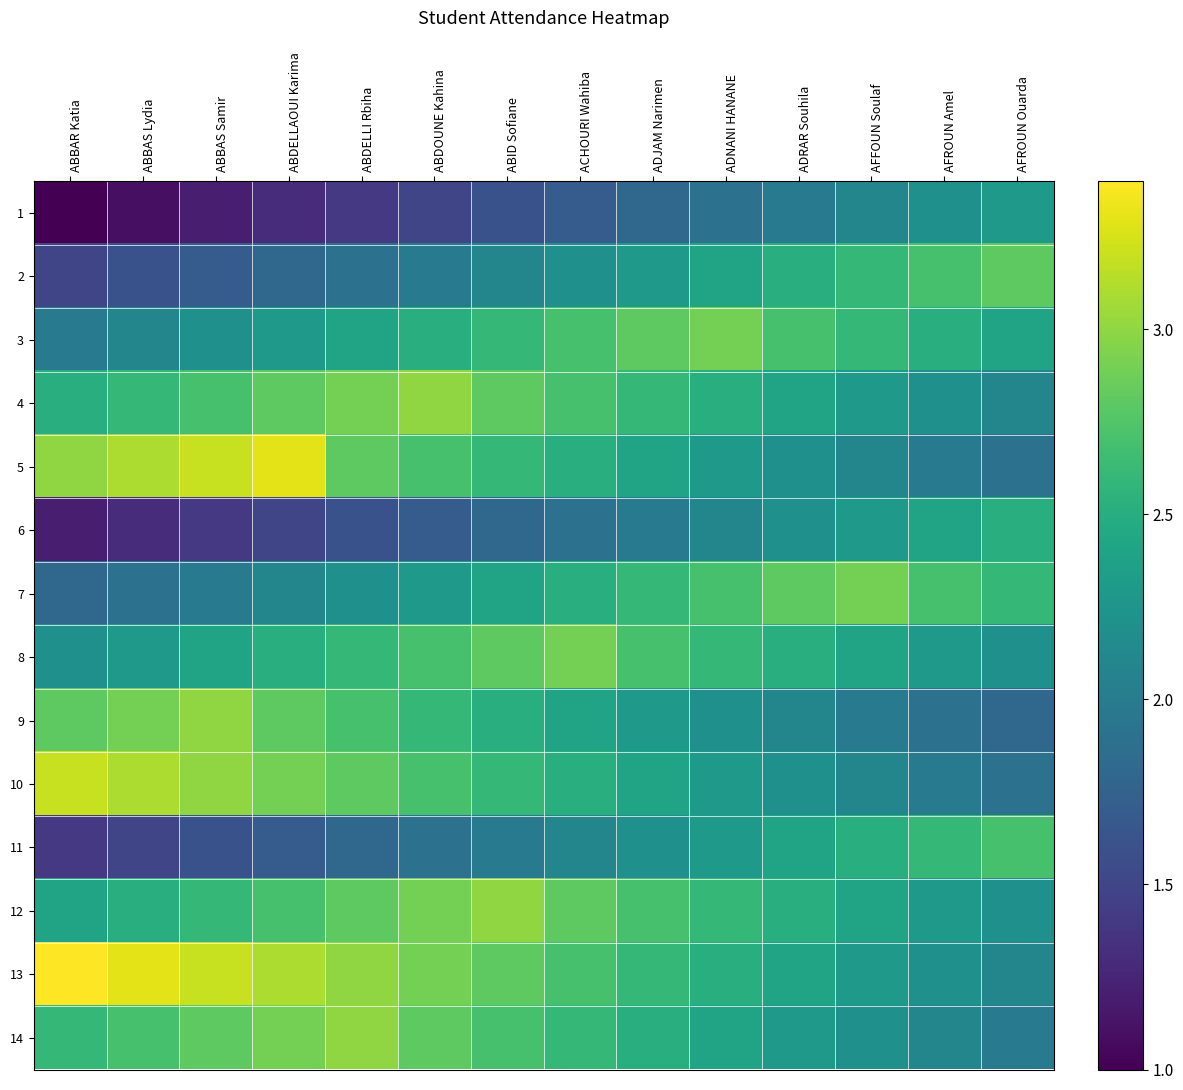

What is the sum of the 2 values at ADNANI HANANE and AFROUN Amel?

5.1